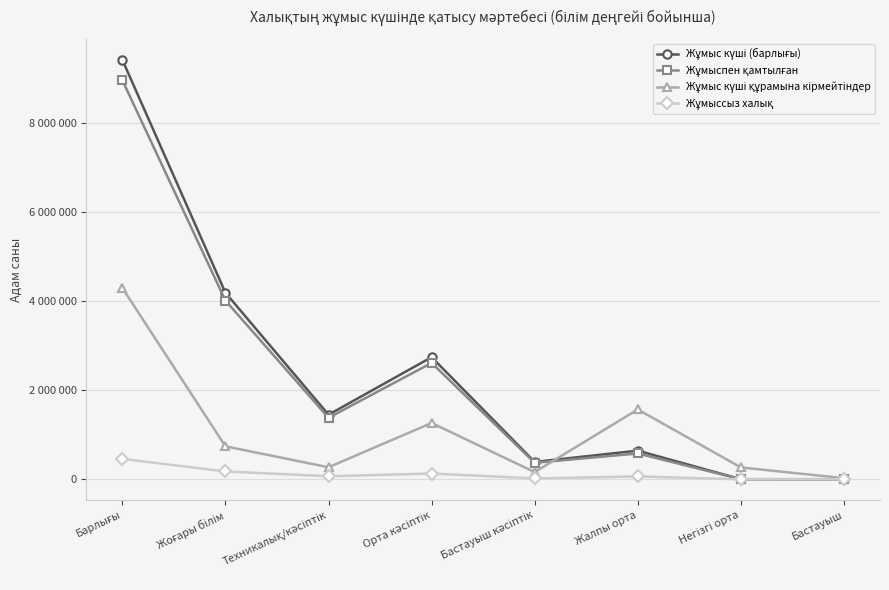

Reading left to right, what are all the values shown in this chart?

Жұмыс күші (барлығы): Барлығы=9429809	Жоғары білім=4193978	Техникалық/кәсіптік=1451712	Орта кәсіптік=2745896	Бастауыш кәсіптік=390541	Жалпы орта=644396	Негізгі орта=1654	Бастауыш=1632
Жұмыспен қамтылған: Барлығы=8971539	Жоғары білім=4017424	Техникалық/кәсіптік=1383105	Орта кәсіптік=2616253	Бастауыш кәсіптік=371426	Жалпы орта=580418	Негізгі орта=1593	Бастауыш=1320
Жұмыс күші құрамына кірмейтіндер: Барлығы=4301439	Жоғары білім=741373	Техникалық/кәсіптік=270639	Орта кәсіптік=1265996	Бастауыш кәсіптік=161457	Жалпы орта=1570175	Негізгі орта=266509	Бастауыш=25290
Жұмыссыз халық: Барлығы=458270	Жоғары білім=176554	Техникалық/кәсіптік=68607	Орта кәсіптік=129643	Бастауыш кәсіптік=19115	Жалпы орта=63978	Негізгі орта=61	Бастауыш=312